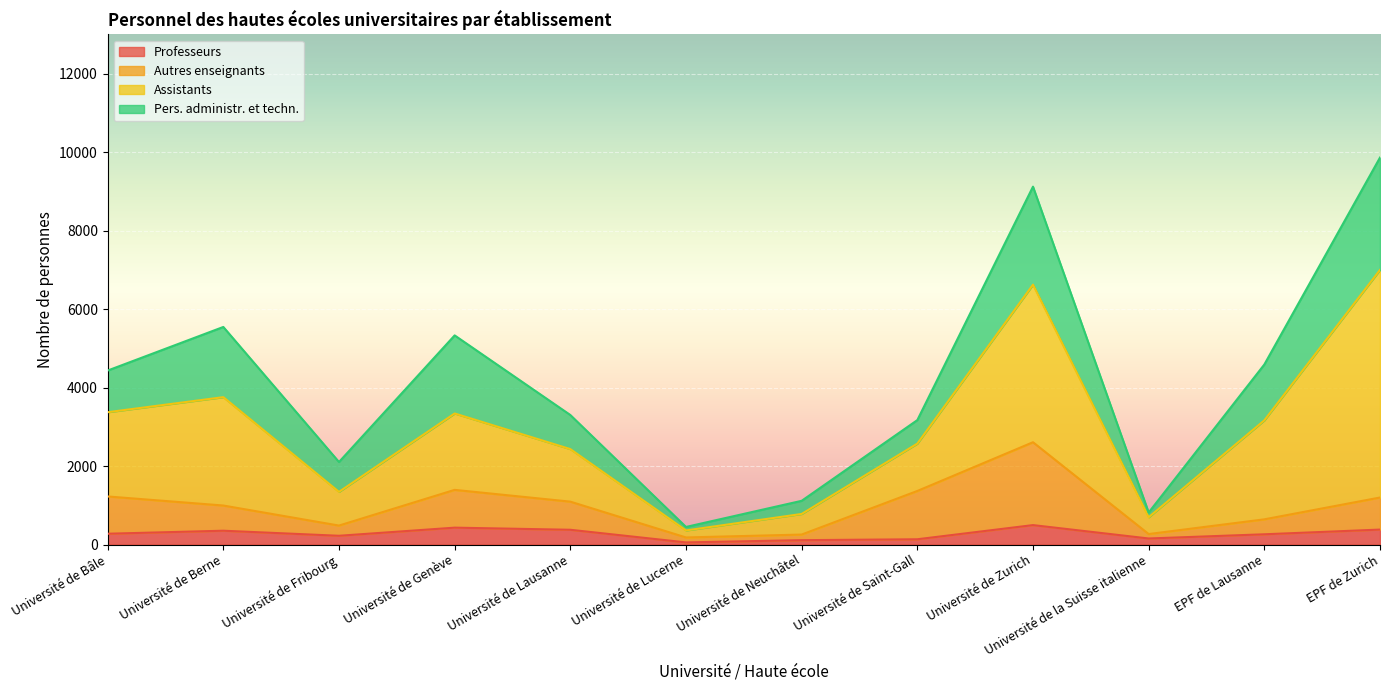

What is the maximum value for Professeurs?

495